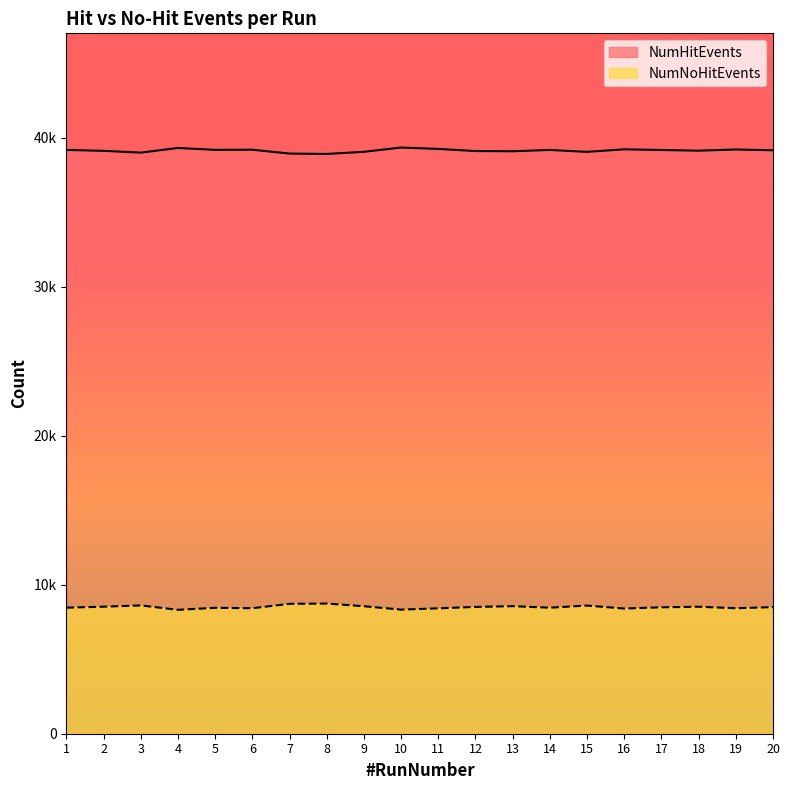

What is the spread (max minus min) of values at 19?

30784